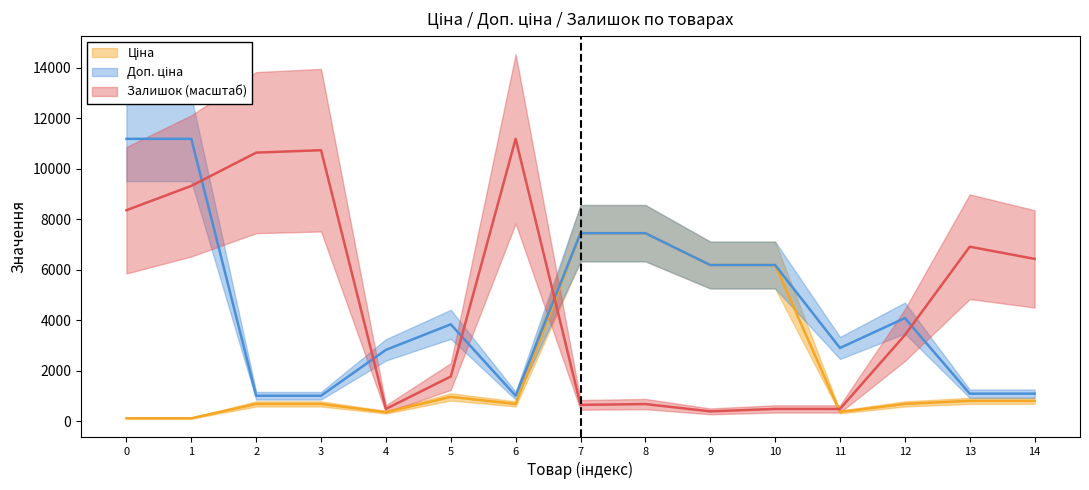

True or false: Ціна has more than 0 interior local peaks.

True